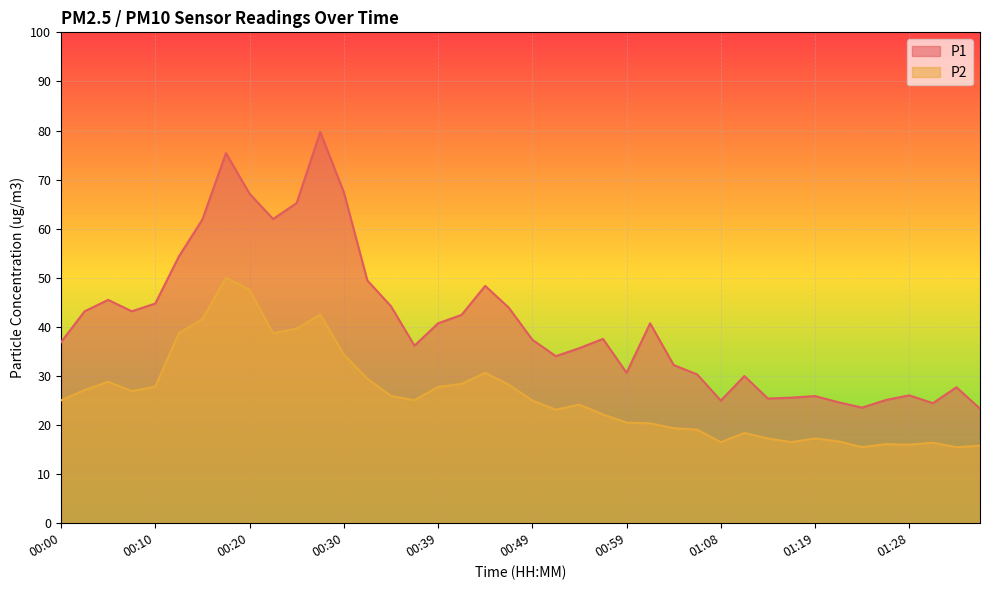

True or false: P2 and P1 cross at least once.

False